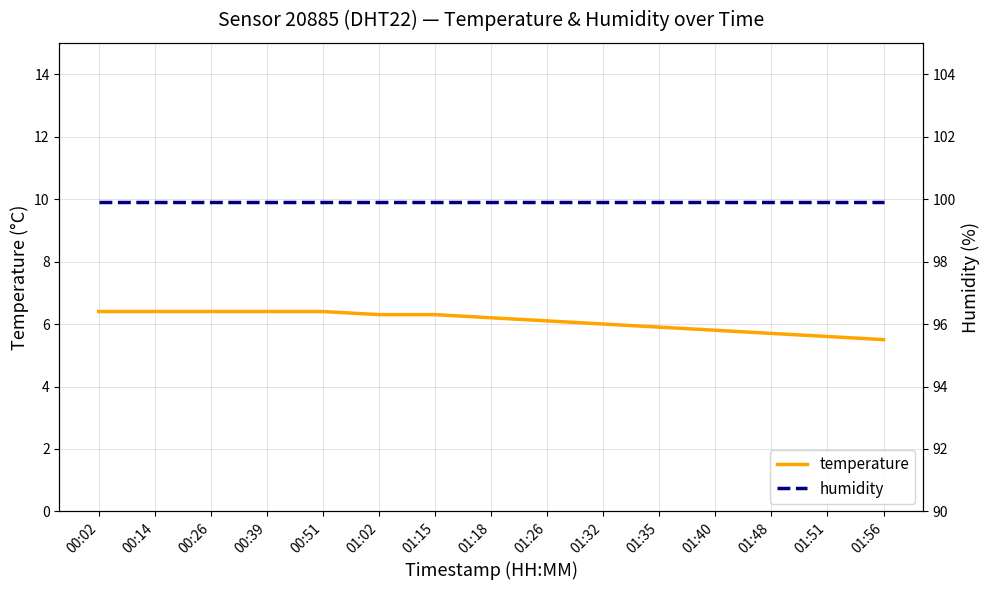

Rank the series at 00:51 from lowest to highest value.

temperature, humidity